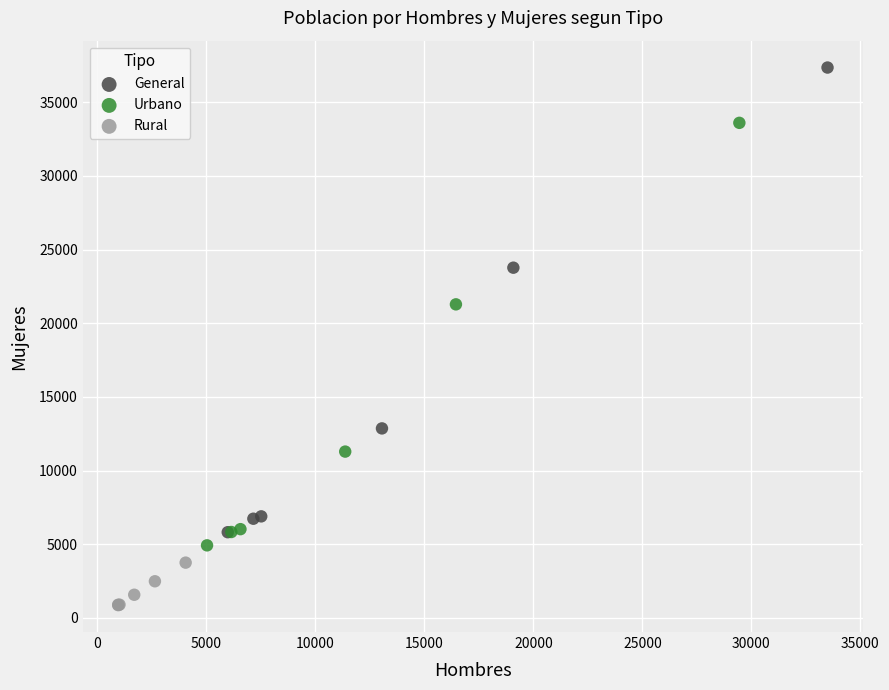

Which series has the largest Y range (max minus min)?

General